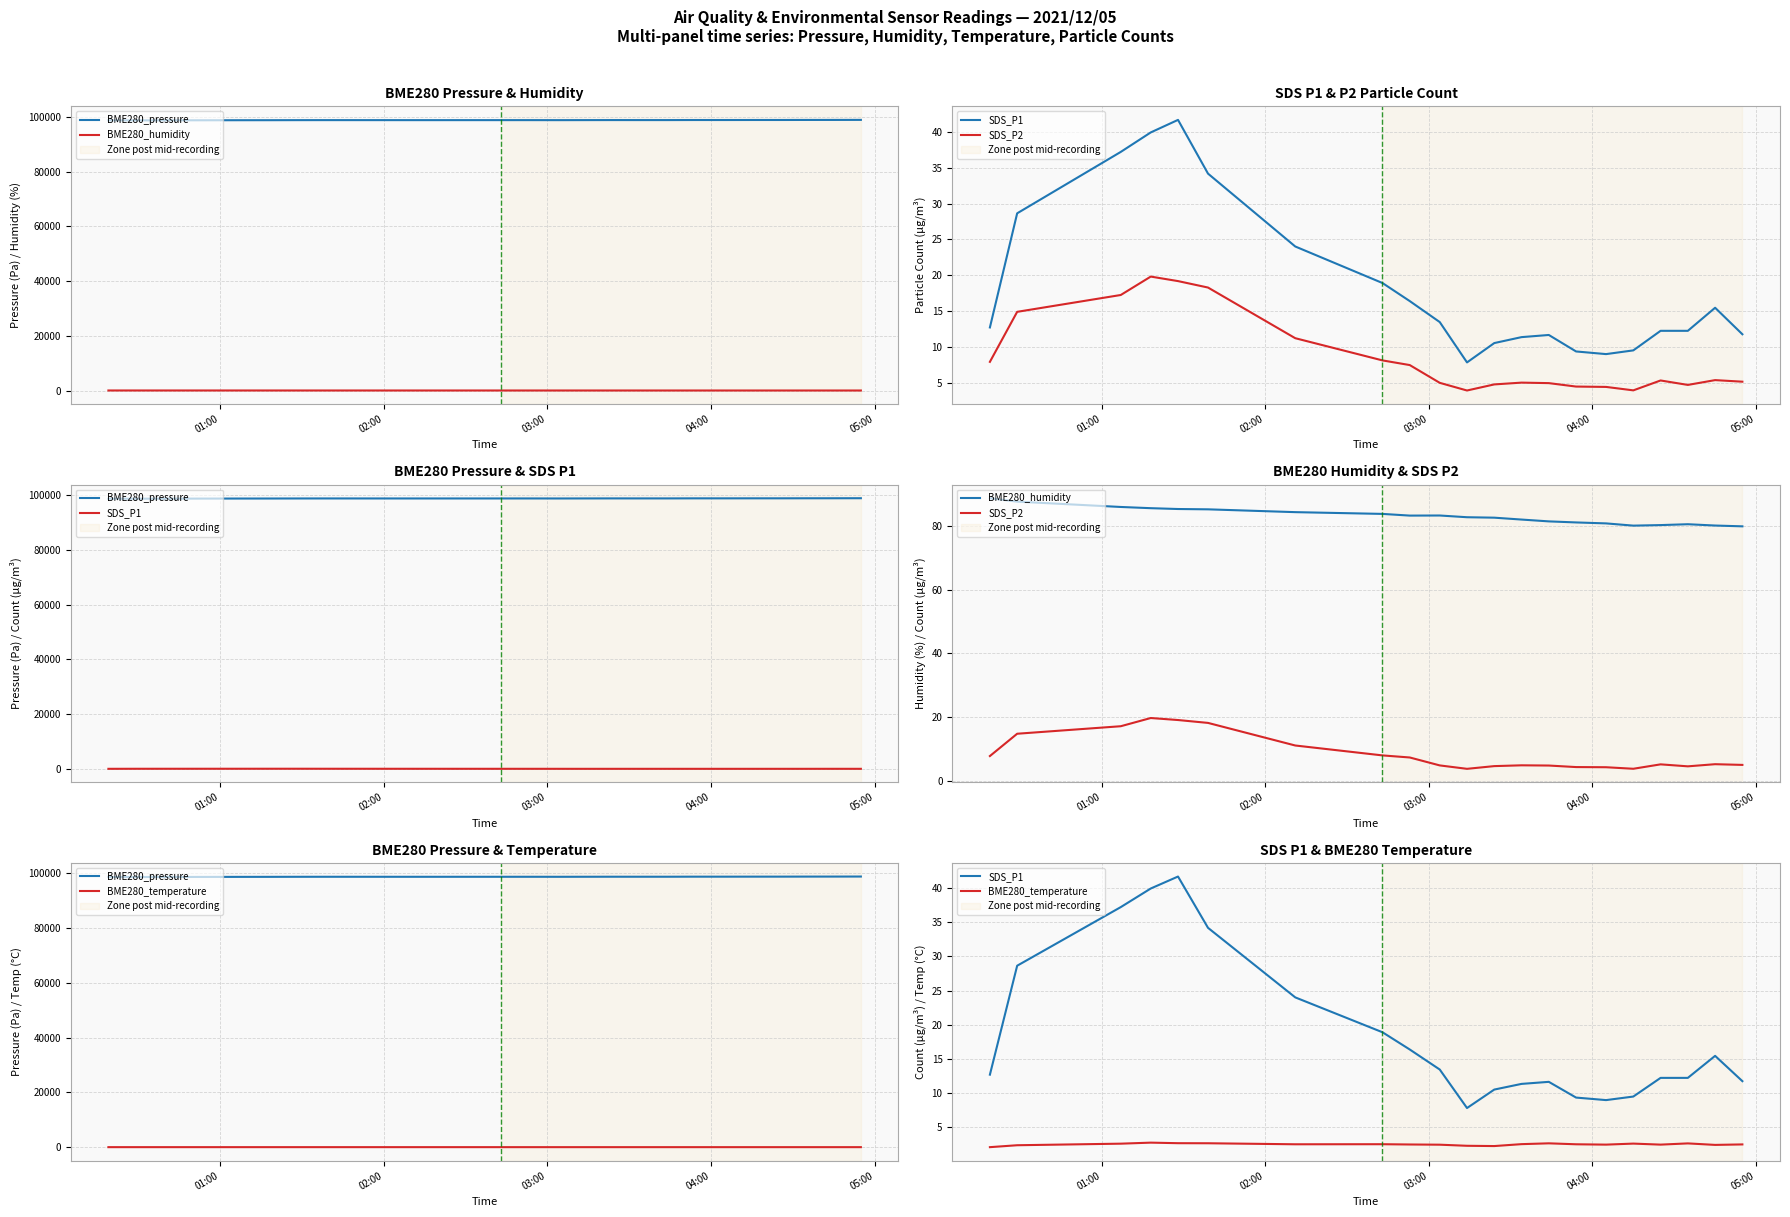

How many lines are shown in the chart?

5